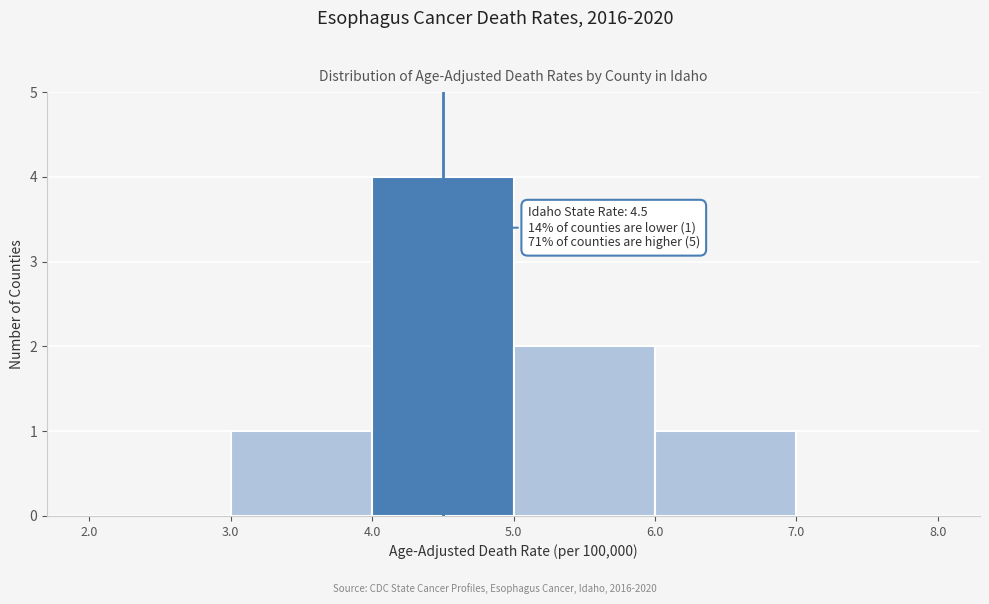

Over which range of the x-axis is the bar tallest?

4.0 to 5.0